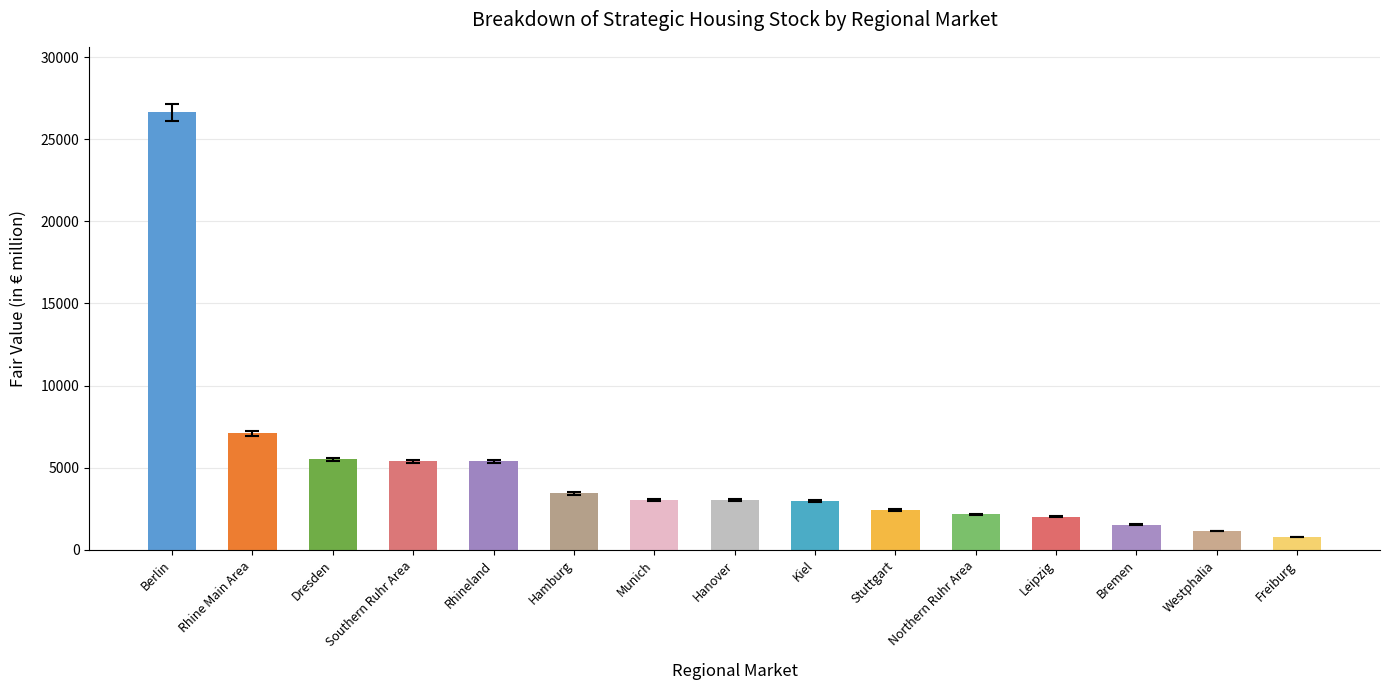

Which has a higher value, Berlin or Rhine Main Area?

Berlin